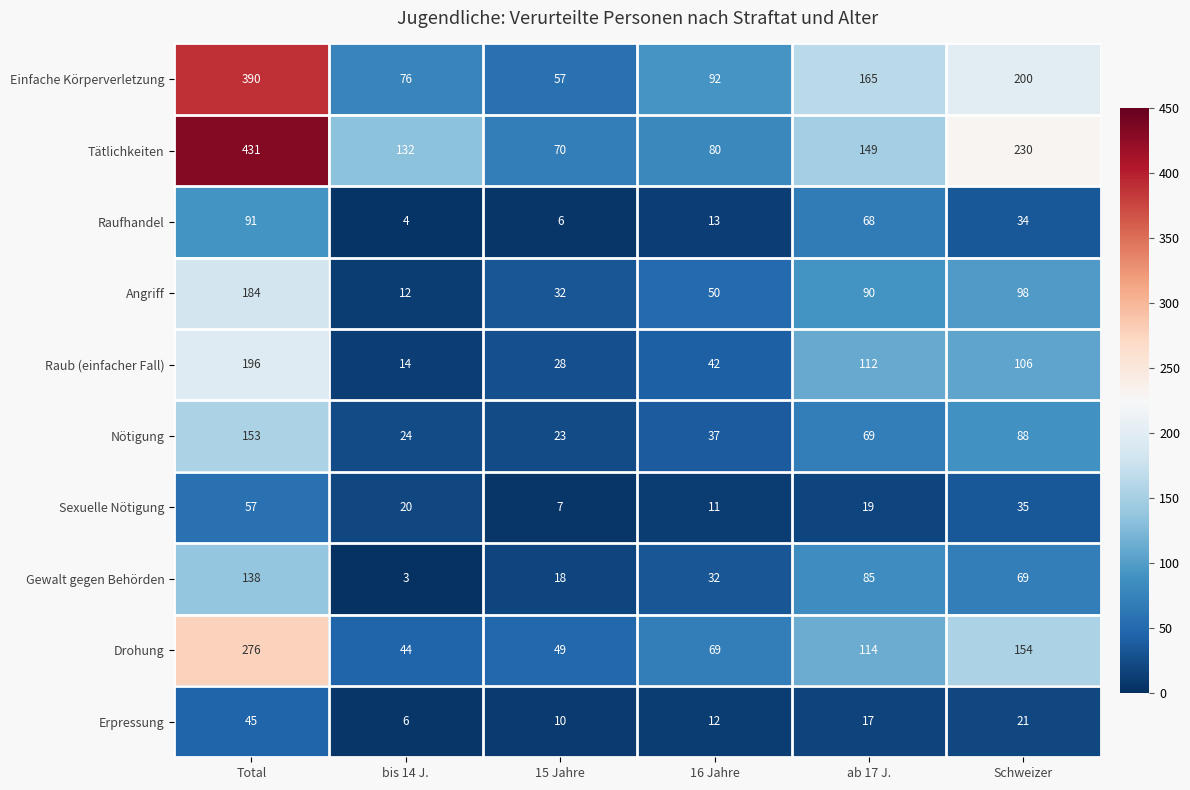

At which label does Angriff first exceed 90?

Total